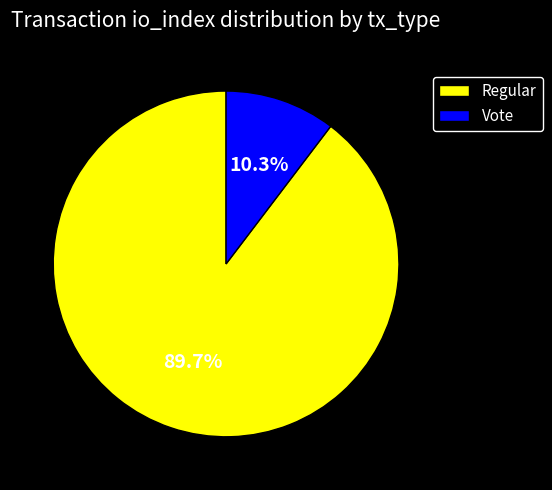

Which slice is the smallest?

Vote